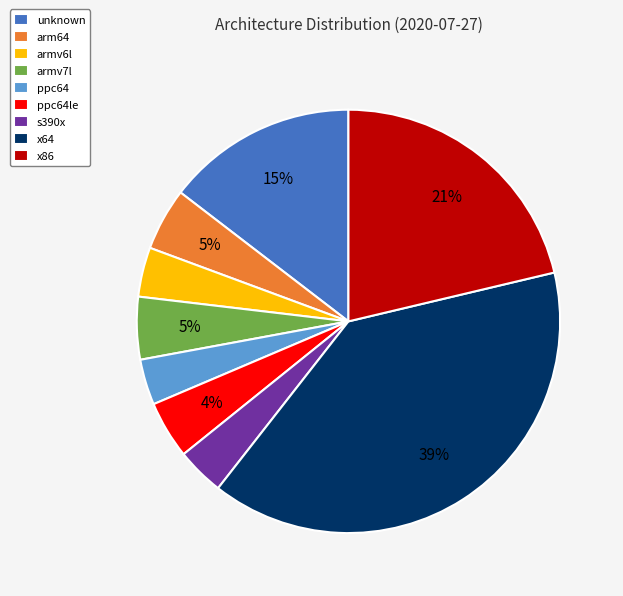

How many segments does this pie chart have?

9